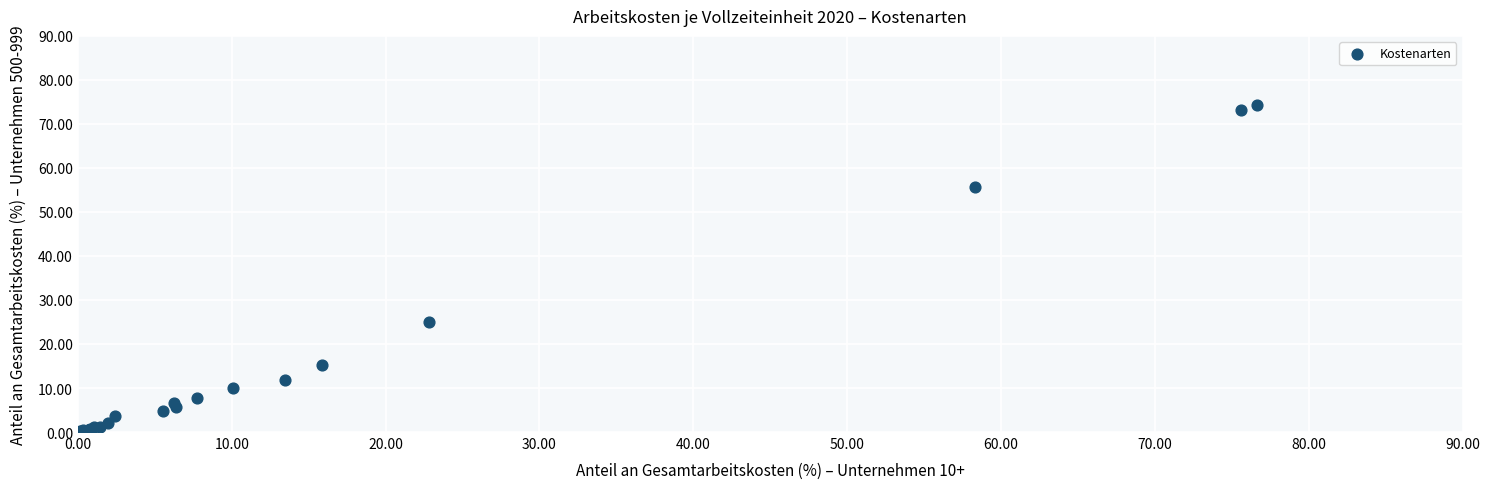

What Y value in the scatter plot is closest to 37?

25.1